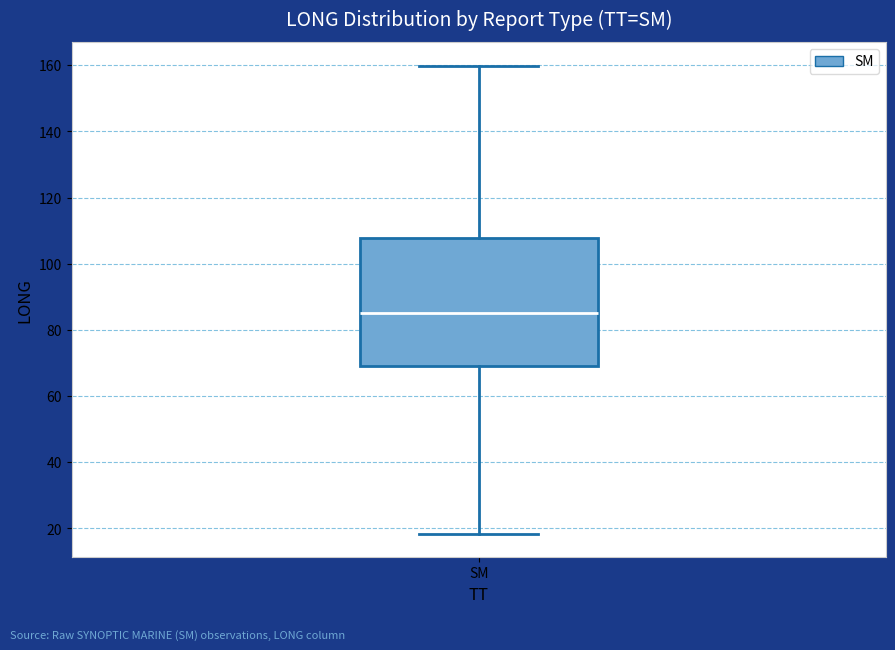

Transcribe this box plot: give where the median line is, the range the box spans, and where the two whiskers end, as read against the y-axis. The values are not printed on the chart, so give them approximately, as read against the axis.

median 86, box 70 to 108, whiskers 18 to 160